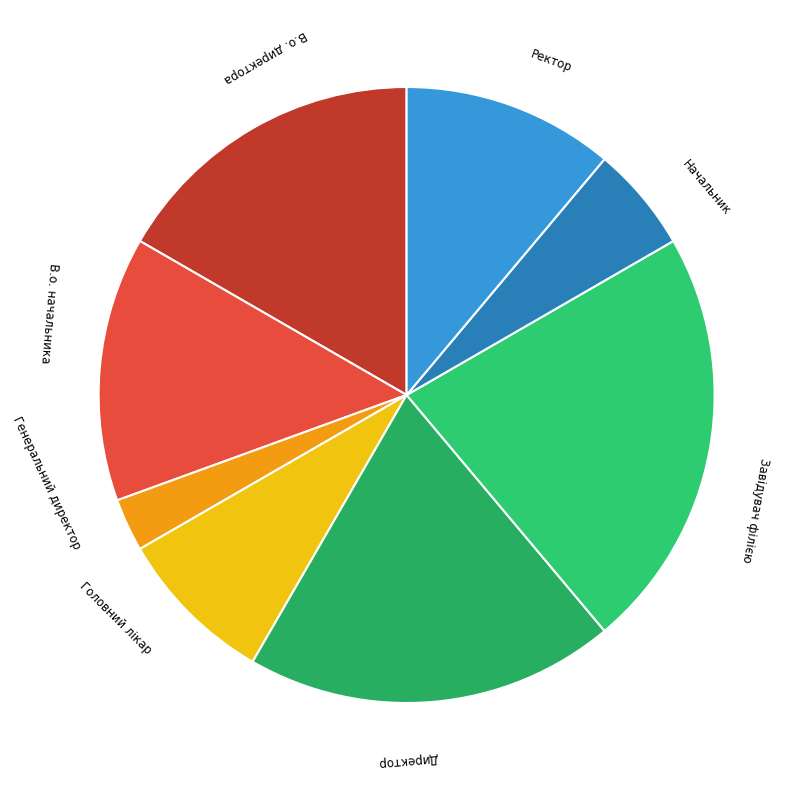

What is the ratio of the value at Ректор to the value at В.о. начальника?

0.8